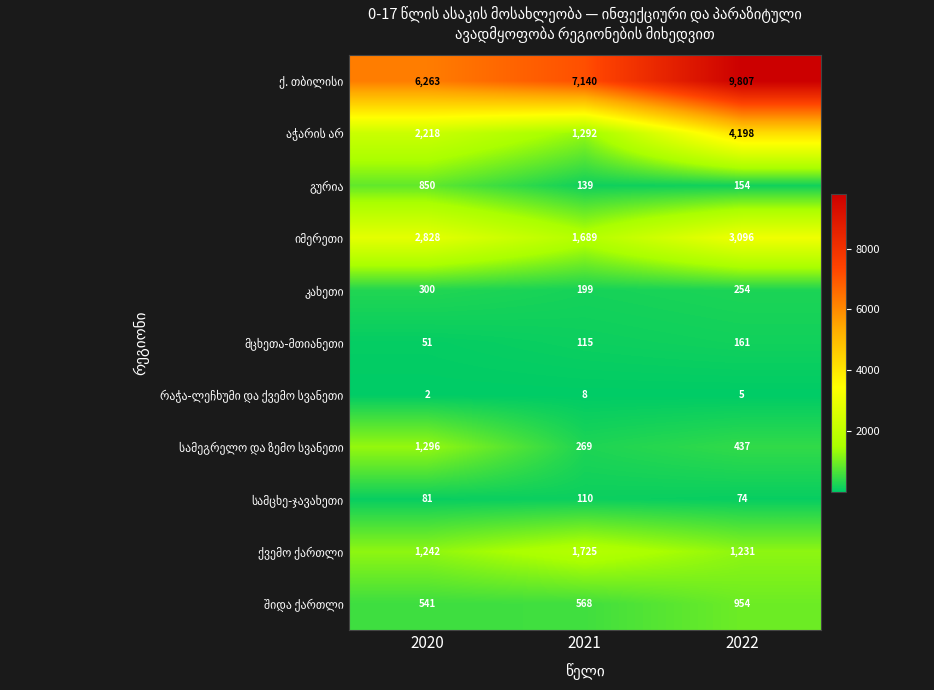

At how many categories does at least one series exceed 1635?

3